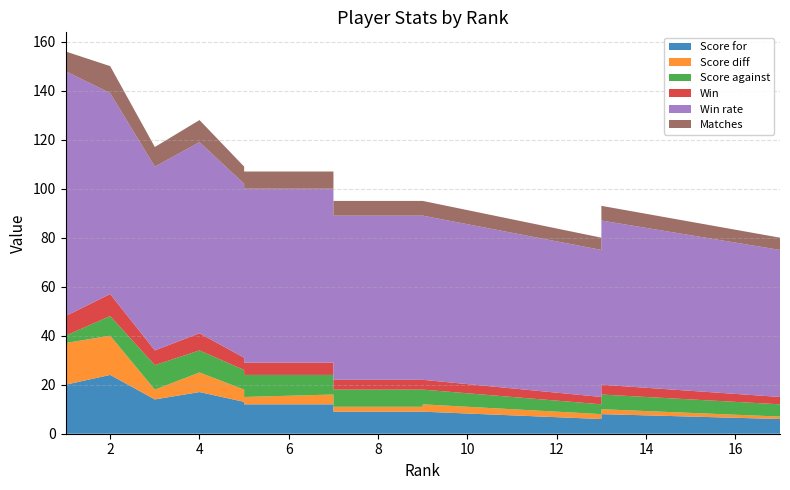

Reading left to right, what are all the values shown in this chart?

Score for: 20	24	14	17	13	12	12	9	9	8	11	9	6	6	9	8	6	7	6	8
Score diff: 17	16	4	8	5	3	4	2	2	3	6	3	2	1	1	2	1	1	2	2
Score against: 3	8	10	9	8	9	8	7	7	5	5	6	4	5	8	6	5	6	4	6
Win: 8	9	6	7	5	5	5	4	4	4	5	4	3	3	4	4	3	3	3	4
Win rate: 100	82	75	78	71	71	71	67	67	67	71	67	60	60	67	67	60	60	60	67
Matches: 8	11	8	9	7	7	7	6	6	6	7	6	5	5	6	6	5	5	5	6